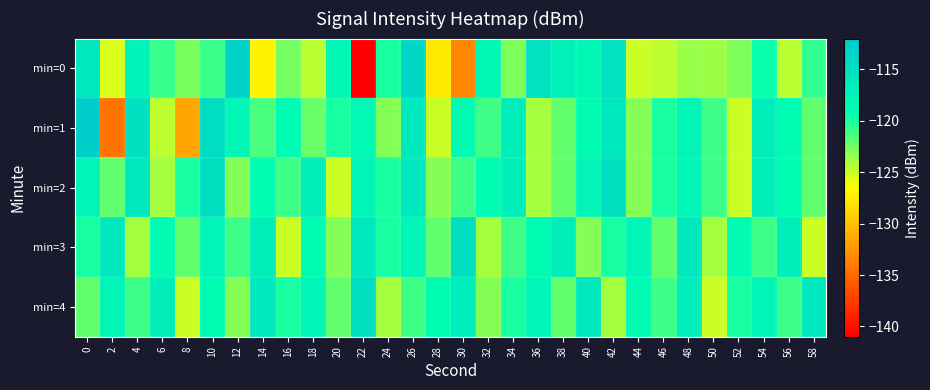

Which series changed the most between 2 and 20?

min=1